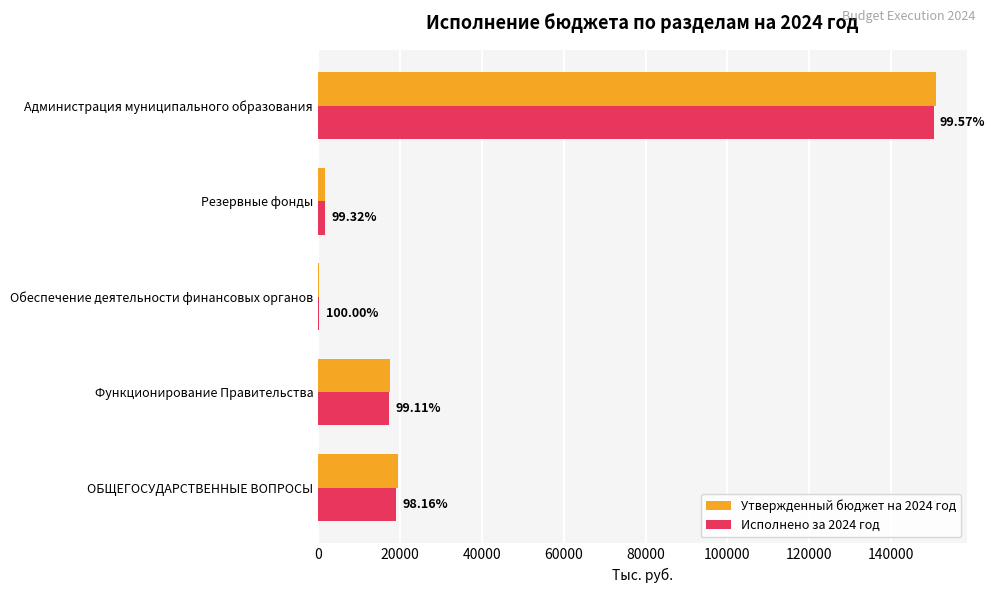

What are all the series names shown in the legend?

Утвержденный бюджет на 2024 год, Исполнено за 2024 год